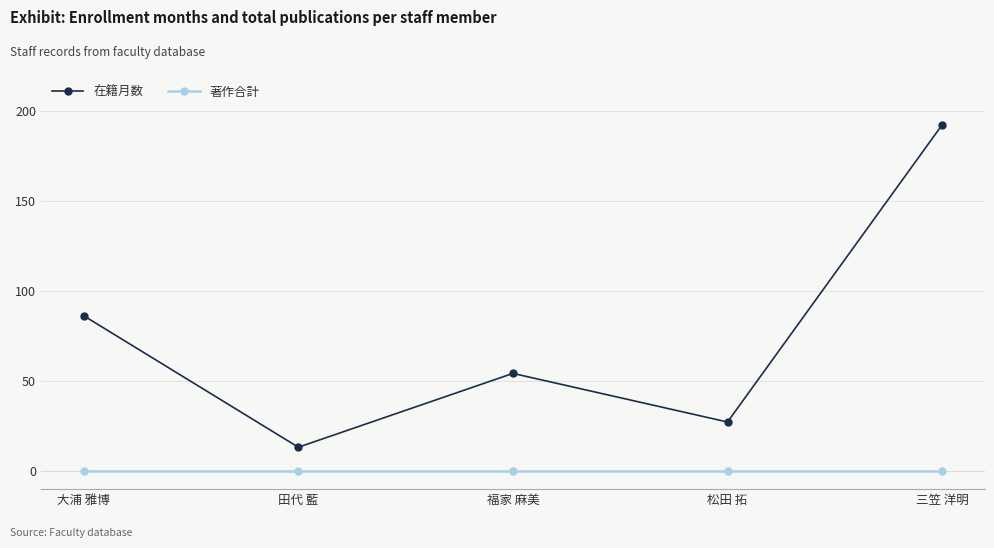

How many categories are shown in the chart?

5